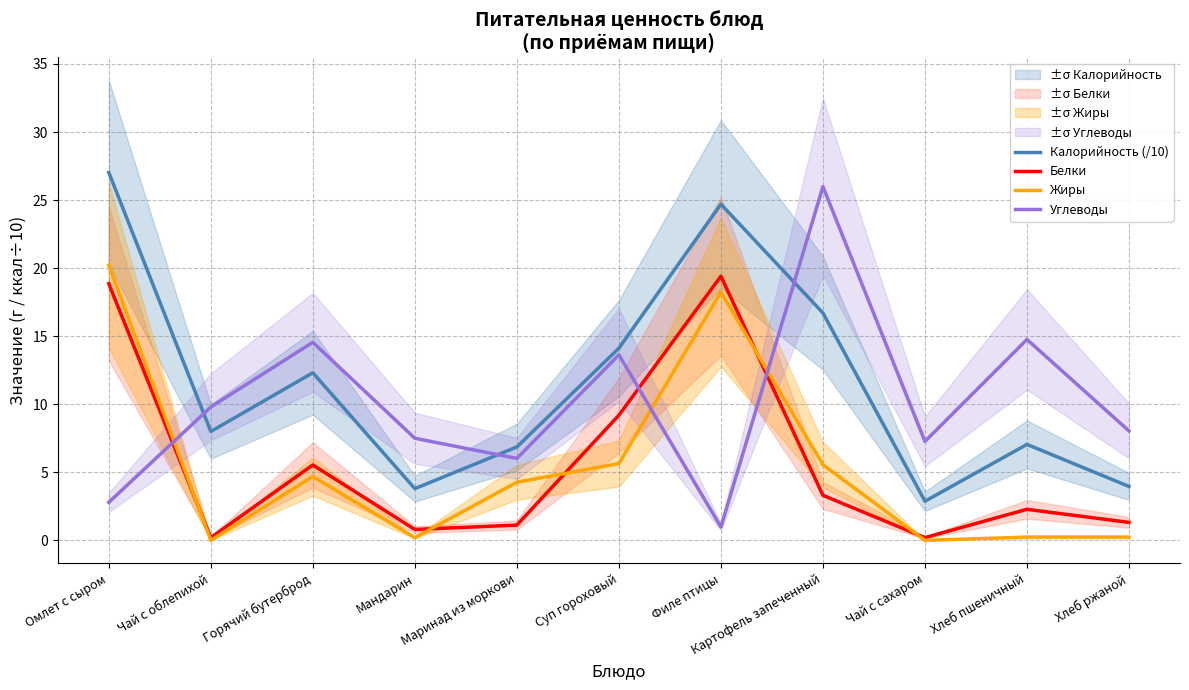

Reading right to left, transcribe all the data shown in this chart.

Калорийность (/10): 4.0	7.0	2.9	16.7	24.7	14.1	6.9	3.8	12.3	8.0	27.0
Белки: 1.3	2.3	0.2	3.3	19.4	9.2	1.1	0.8	5.5	0.2	18.9
Жиры: 0.2	0.2	0.0	5.6	18.2	5.6	4.3	0.2	4.7	0.0	20.2
Углеводы: 8.0	14.8	7.3	26.0	1.0	13.6	6.0	7.5	14.6	9.8	2.8